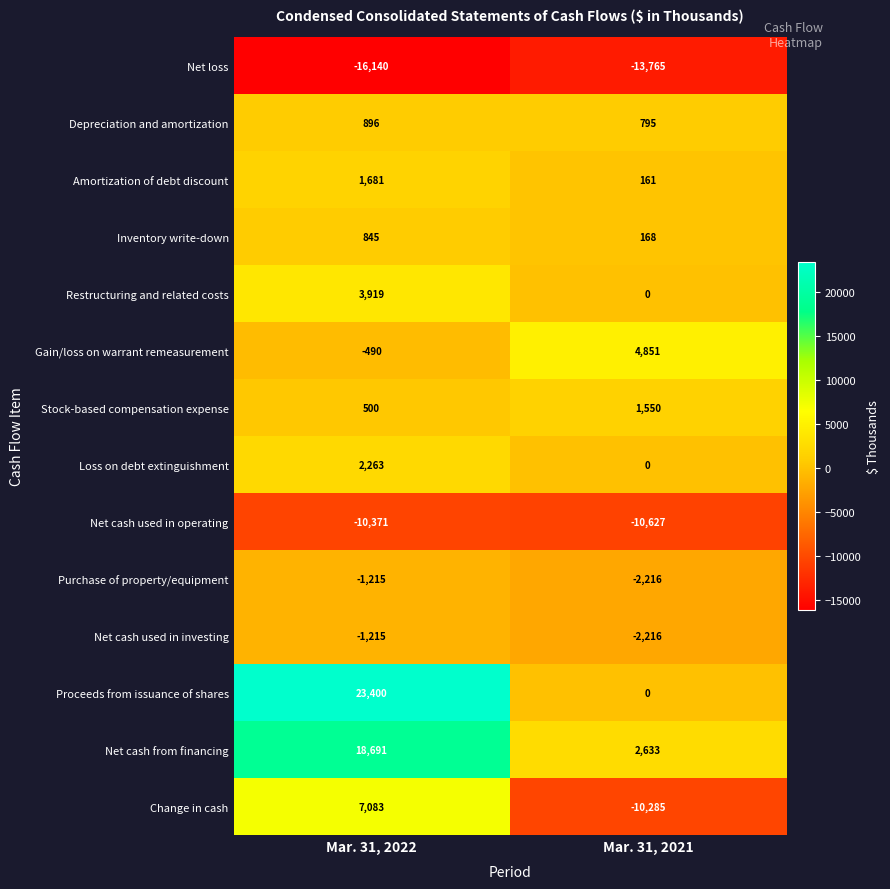

Reading right to left, list all the values displayed in this chart.

Net loss: -13765	-16140
Depreciation and amortization: 795	896
Amortization of debt discount: 161	1681
Inventory write-down: 168	845
Restructuring and related costs: 0	3919
Gain/loss on warrant remeasurement: 4851	-490
Stock-based compensation expense: 1550	500
Loss on debt extinguishment: 0	2263
Net cash used in operating: -10627	-10371
Purchase of property/equipment: -2216	-1215
Net cash used in investing: -2216	-1215
Proceeds from issuance of shares: 0	23400
Net cash from financing: 2633	18691
Change in cash: -10285	7083